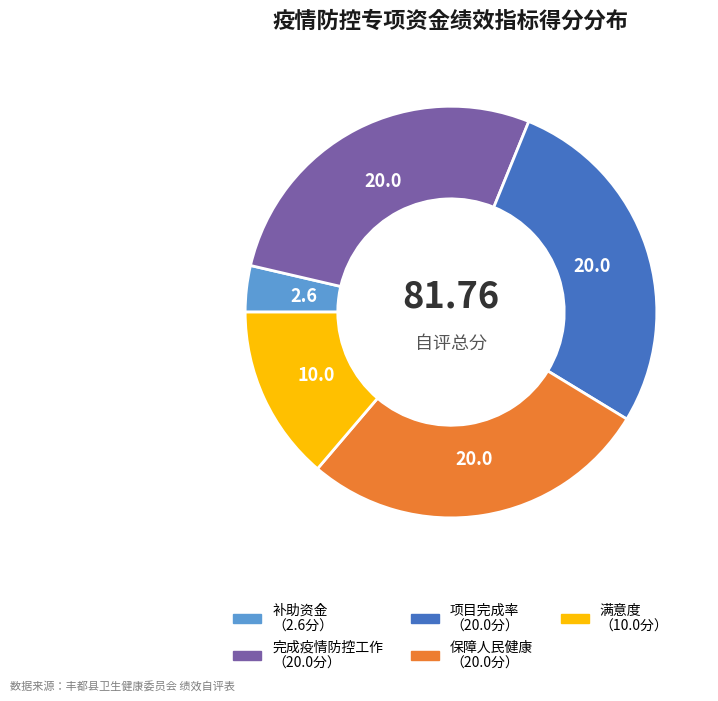

The 保障人民健康 slice represents 28% of the pie. True or false?

True